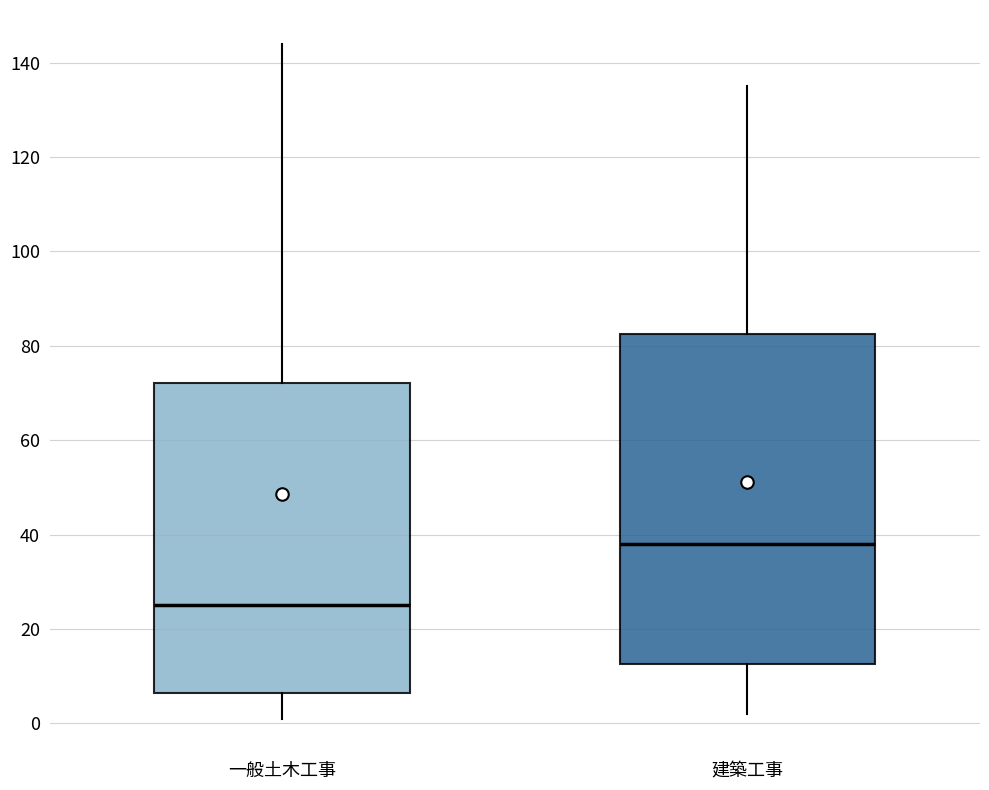

Which box's median line is the highest?

建築工事